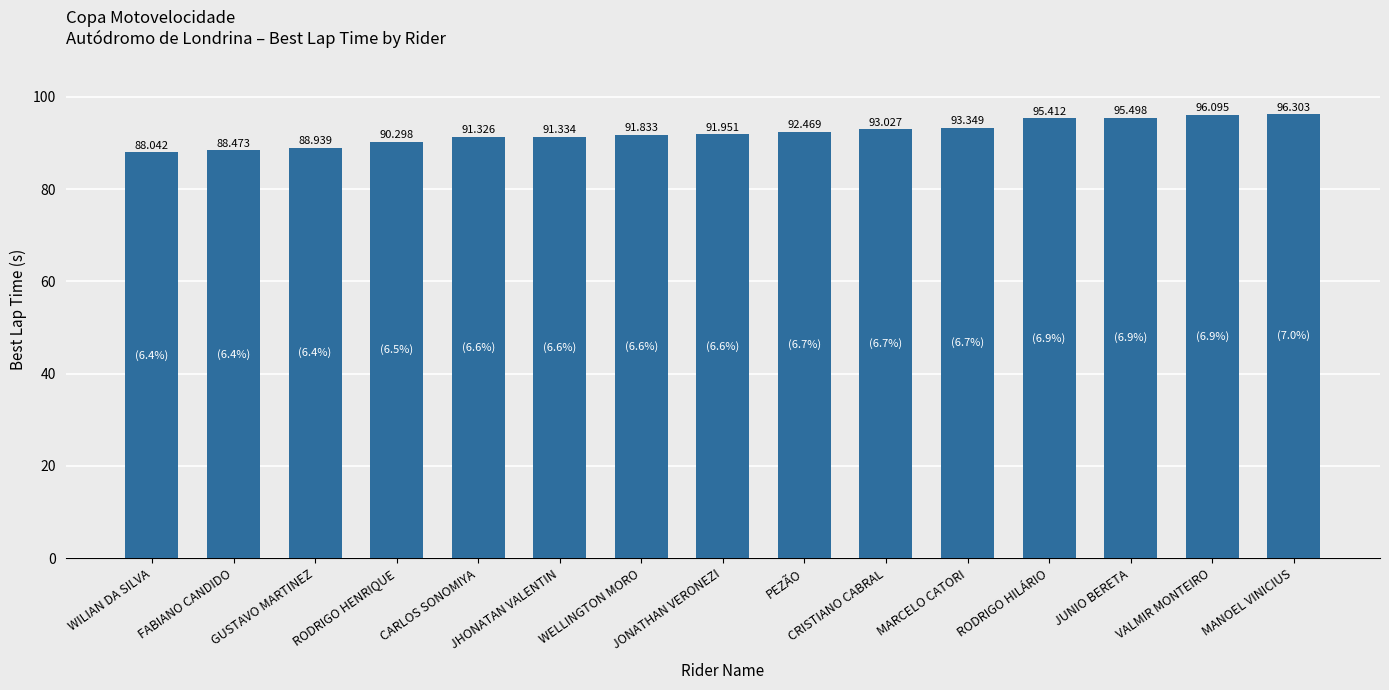

What is the sum of the values at CARLOS SONOMIYA and WILIAN DA SILVA?

179.4